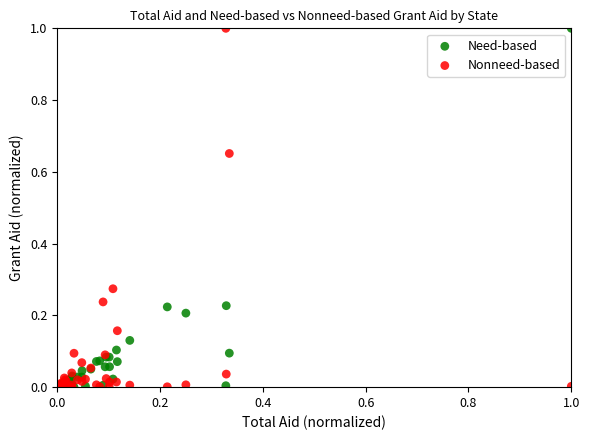

What are all the series names shown in the legend?

Need-based, Nonneed-based